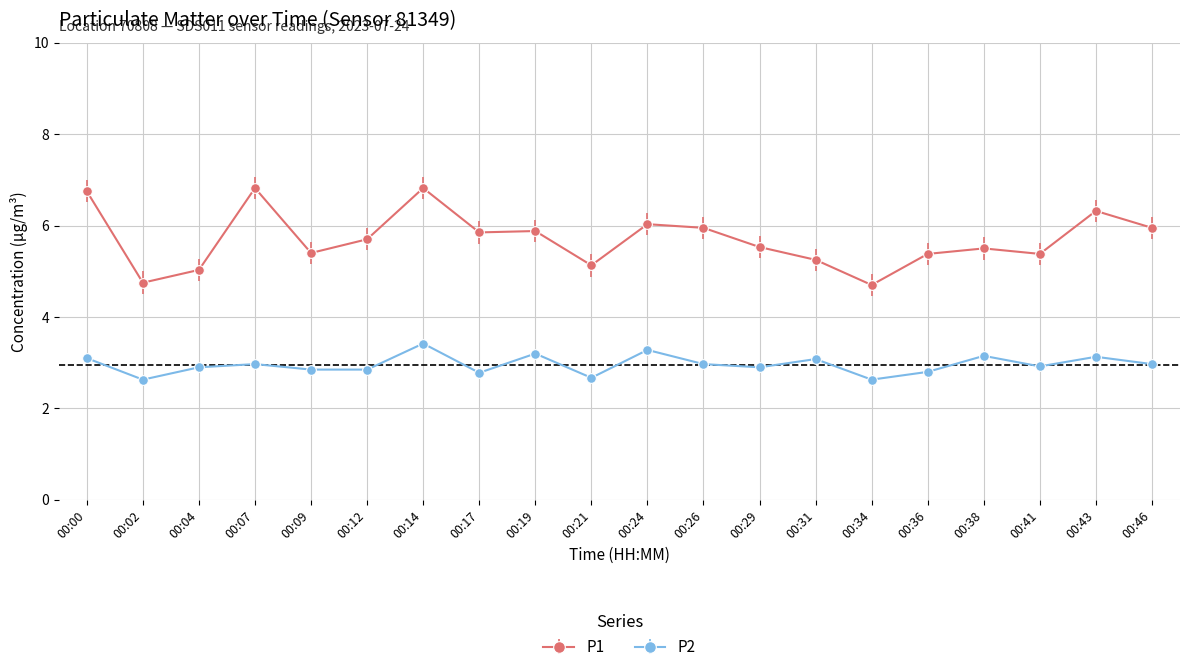

Which series changed the most between 00:34 and 00:38?

P1